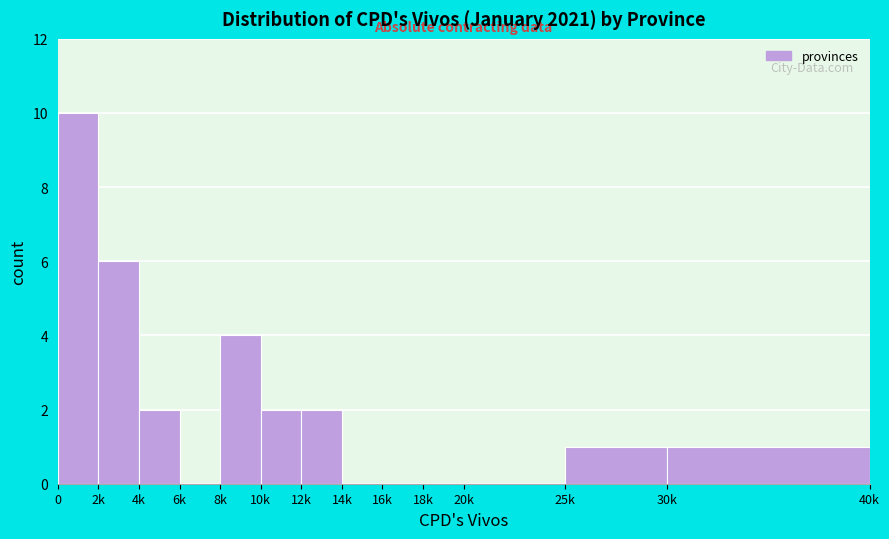

Reading left to right, extract all data points from this chart.

0=10	2k=6	4k=2	6k=0	8k=4	10k=2	12k=2	14k=0	16k=0	18k=0	20k=0	25k=1	30k=1